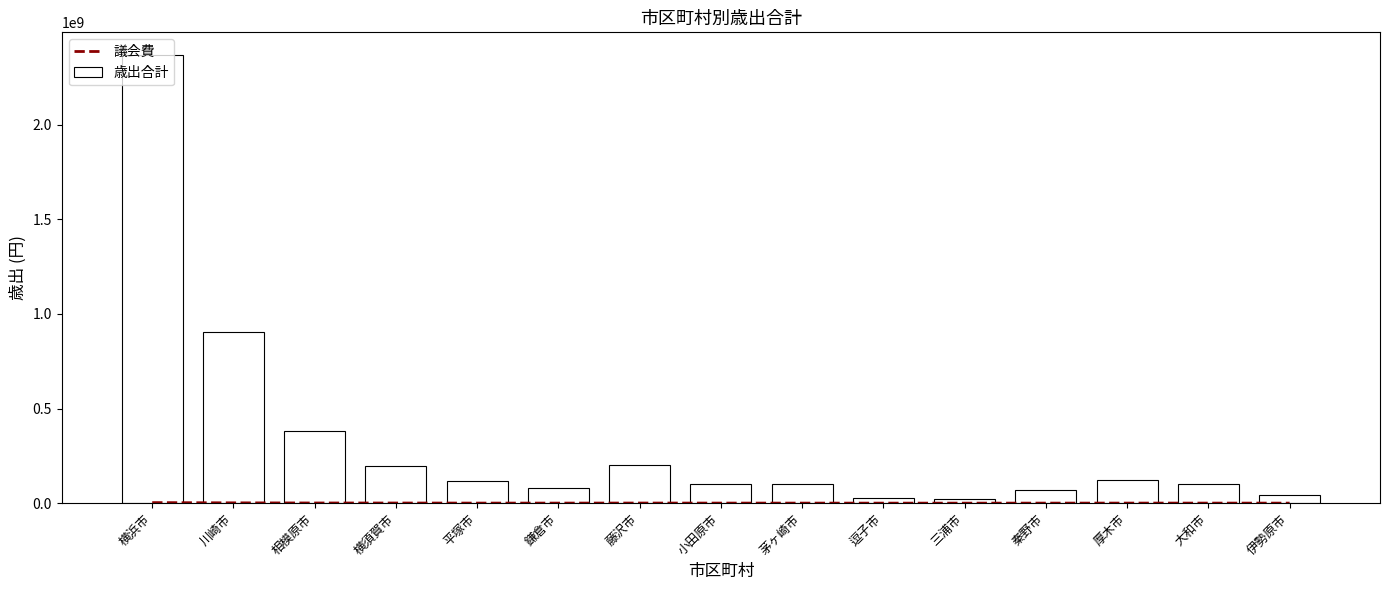

What is the label of the 1st bar from the right?

伊勢原市